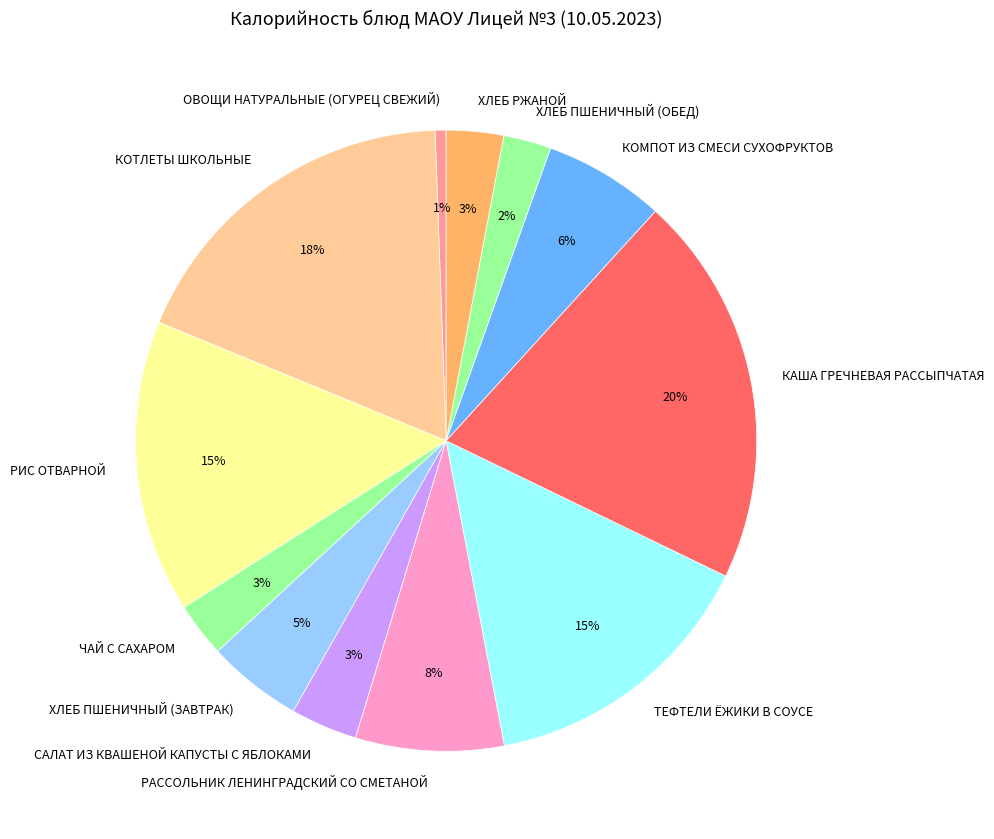

The ХЛЕБ ПШЕНИЧНЫЙ (ЗАВТРАК) slice represents 5% of the pie. True or false?

True